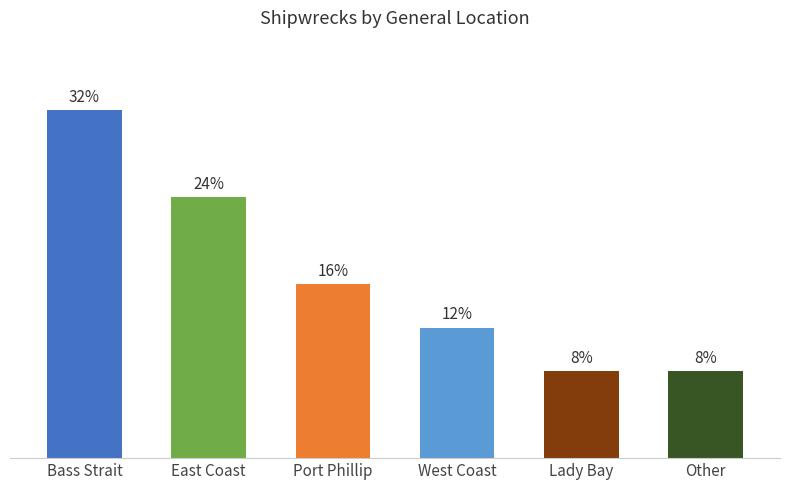

What is the label of the 2nd bar from the left?

East Coast